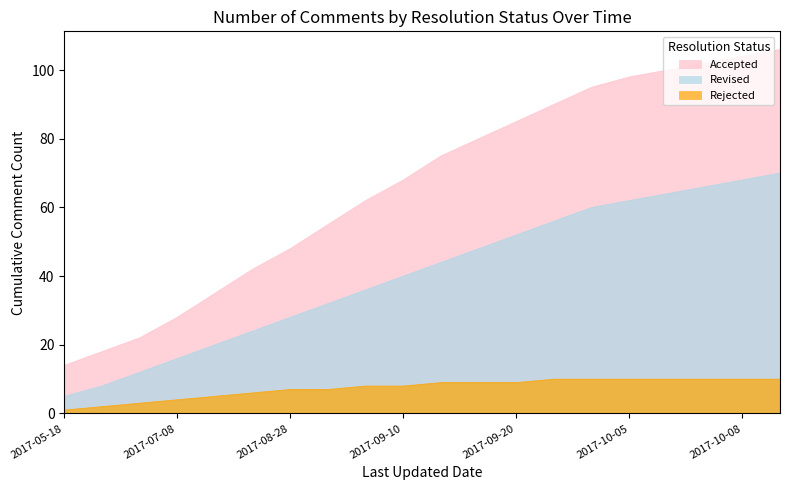

What is the minimum value shown in the chart?

1